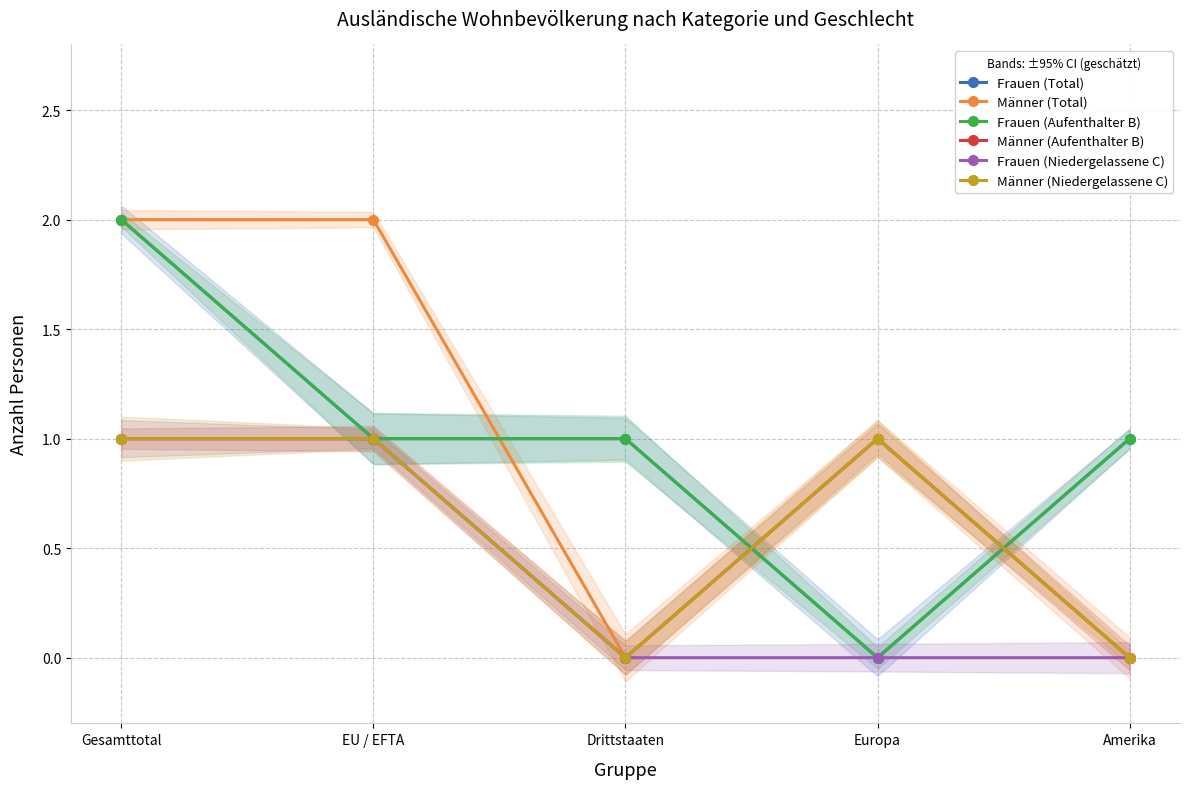

What is the sum of all Männer (Aufenthalter B) values?

3